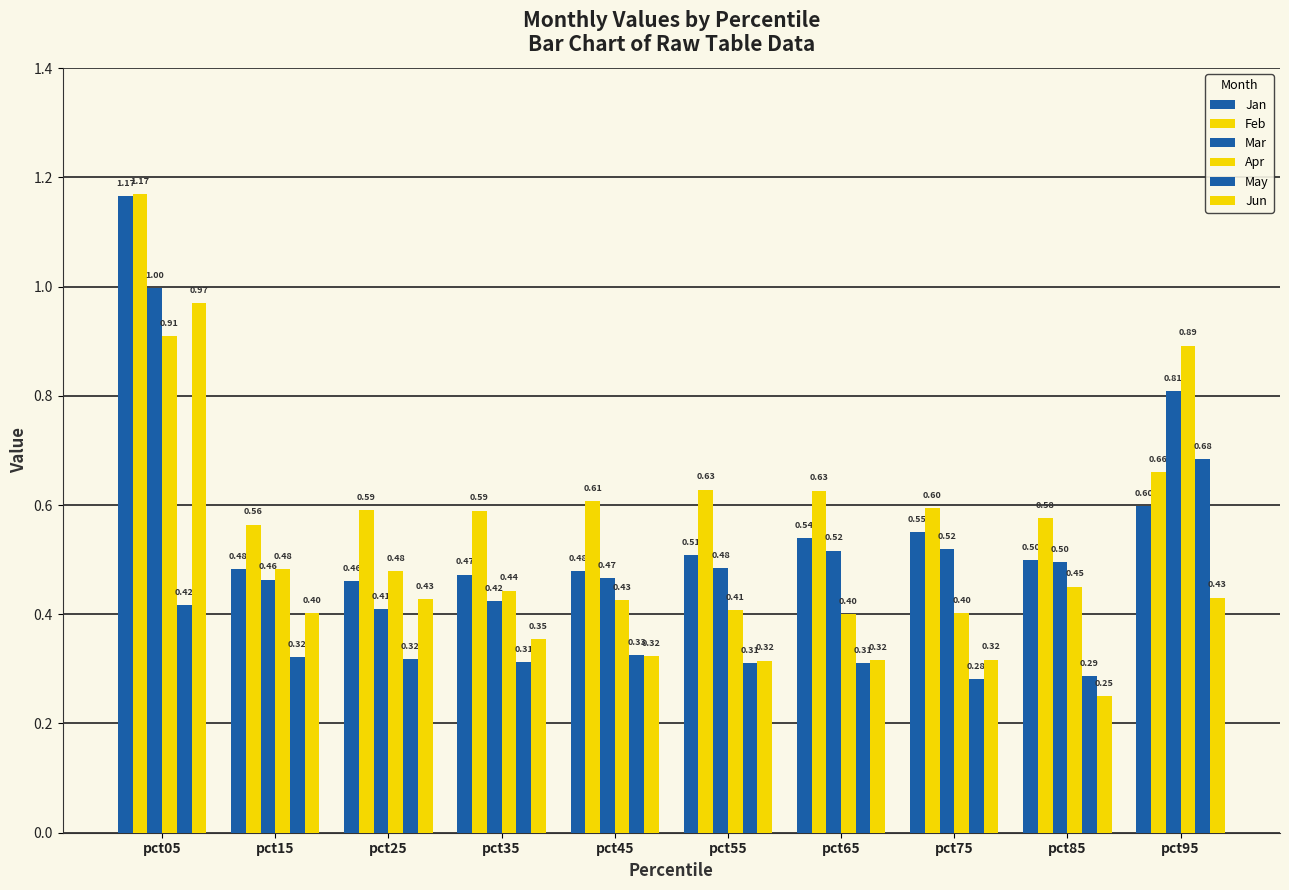

True or false: May has a value of 0.7 at pct05.

False